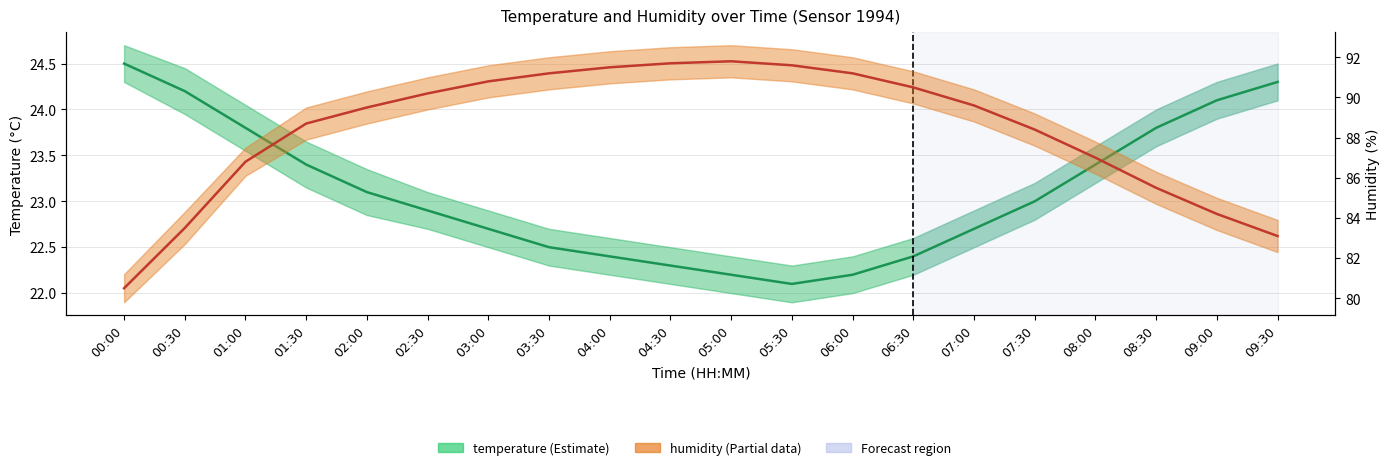

What is the maximum value for temperature?

24.5